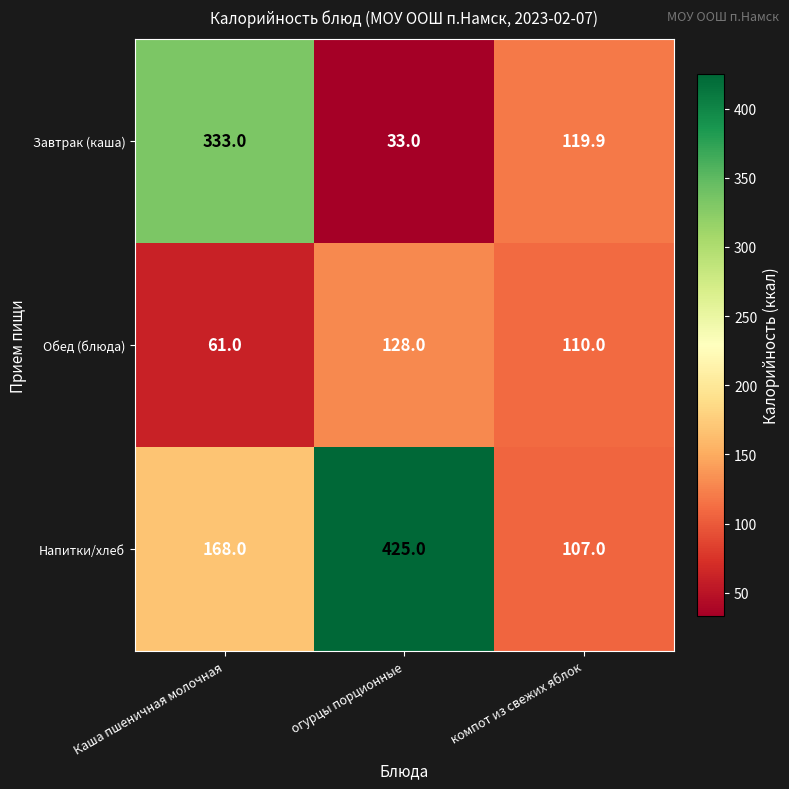

Which series changed the most between огурцы порционные and компот из свежих яблок?

Напитки/хлеб